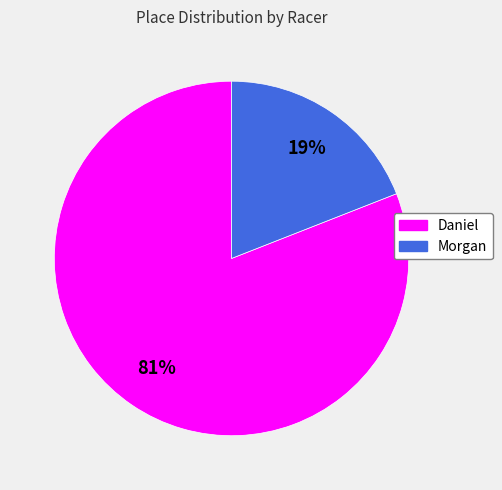

True or false: Daniel accounts for 88% of the total.

False